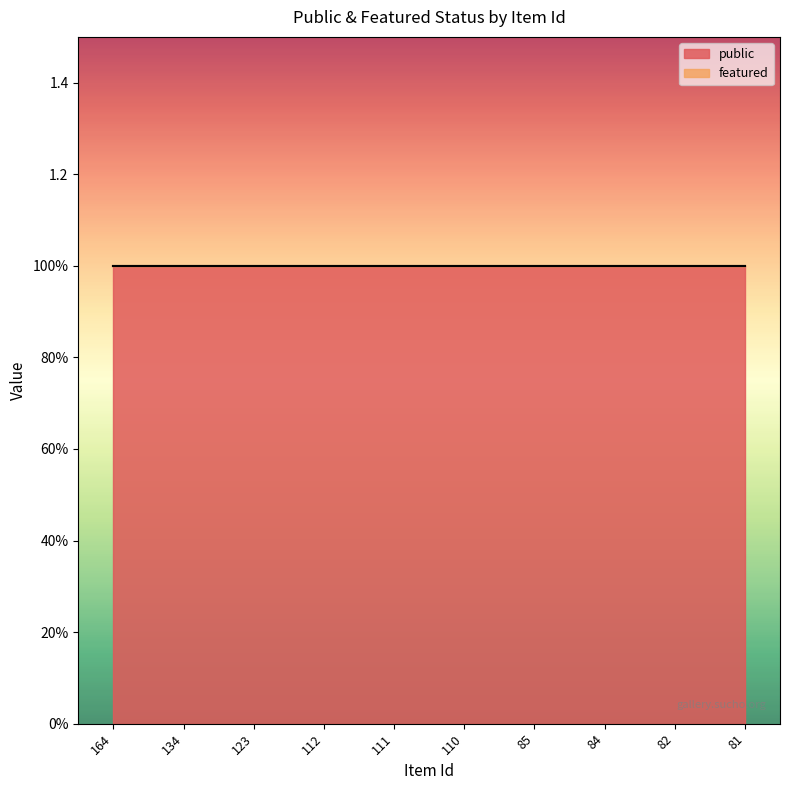

Which series has the widest spread of values?

public